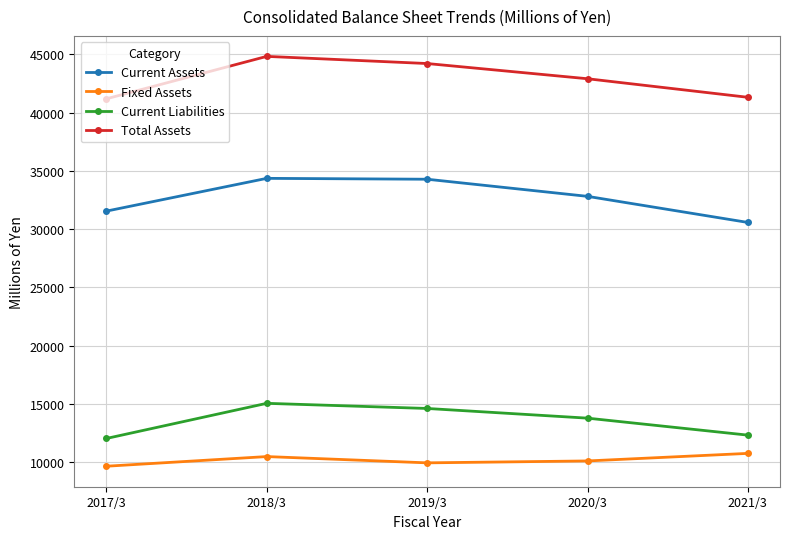

Is this an area chart (filled region under the line)?

No